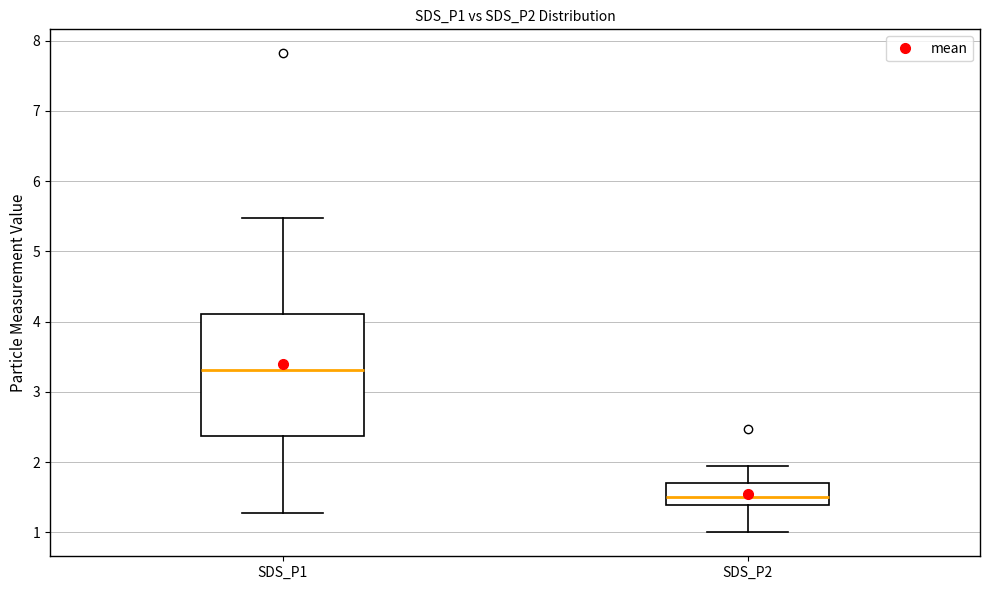

Which box has the lowest median line?

SDS_P2